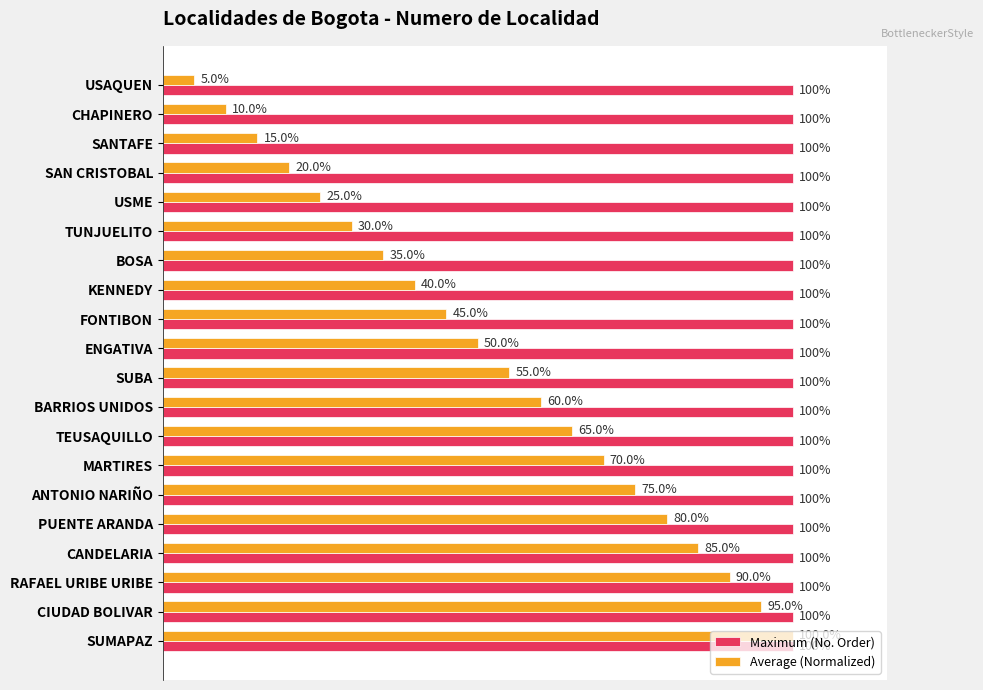

What are all the series names shown in the legend?

Maximum (No. Order), Average (Normalized)